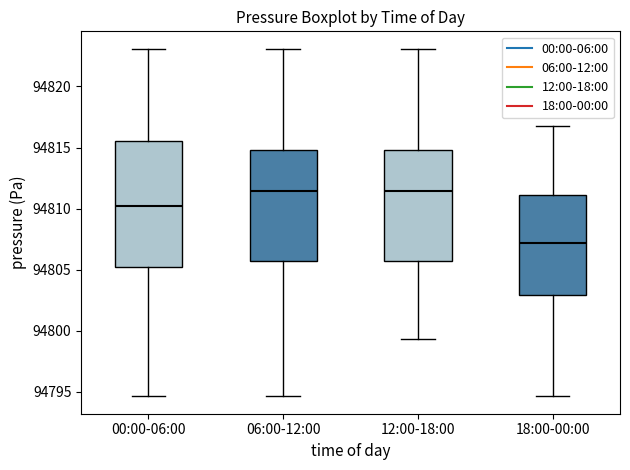

Where does the lower whisker of the box for 06:00-12:00 end on the y-axis? The values are not printed on the chart, so give them approximately, as read against the axis.

94794.5